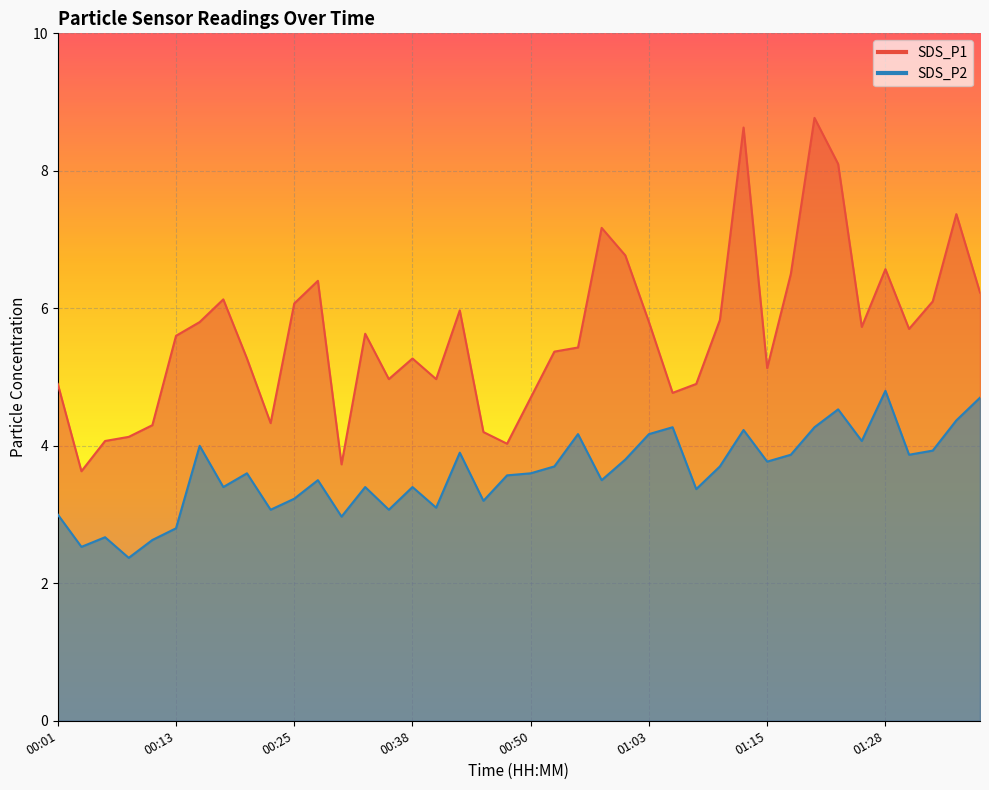

Where does the SDS_P1 series first go above 5?

00:13